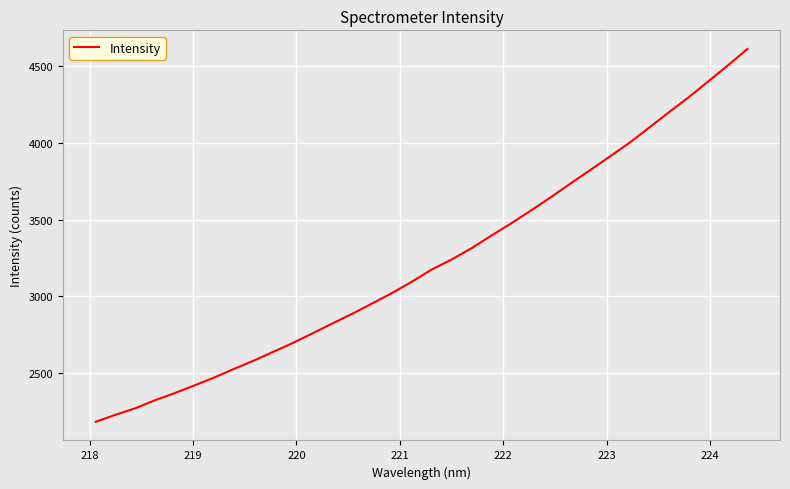

What is the difference between the maximum and minimum values?

2431.6